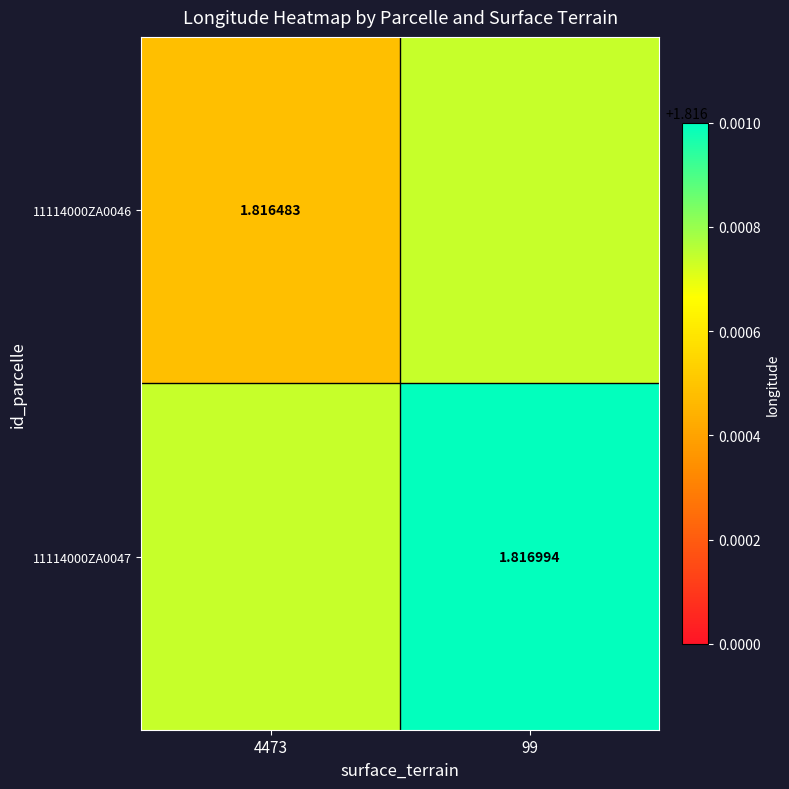

Between 4473 and 99, which is larger?

99